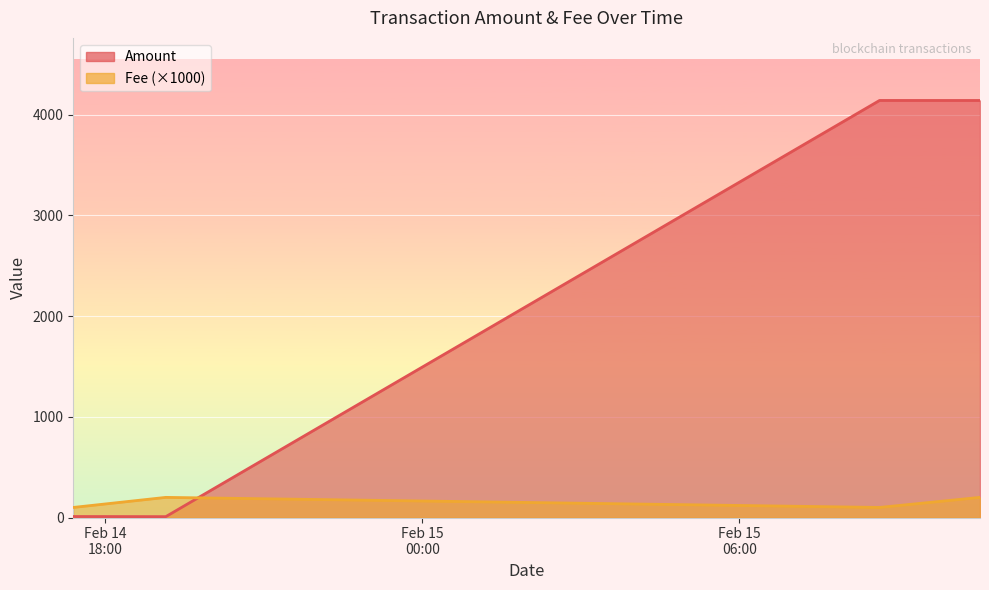

Is the value of Fee at 2024-02-15 08:39:00 greater than the value of Amount at 2024-02-15 10:33:00?

No